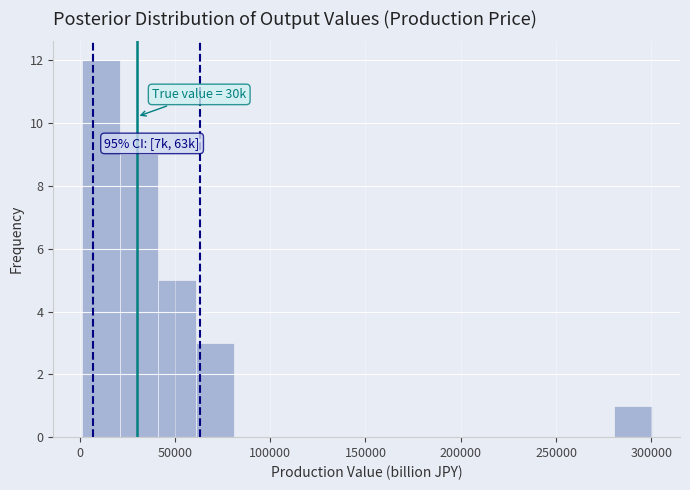

Around what value on the x-axis is the tallest bar? Give the approximate position of its centre, as read against the axis.

10000